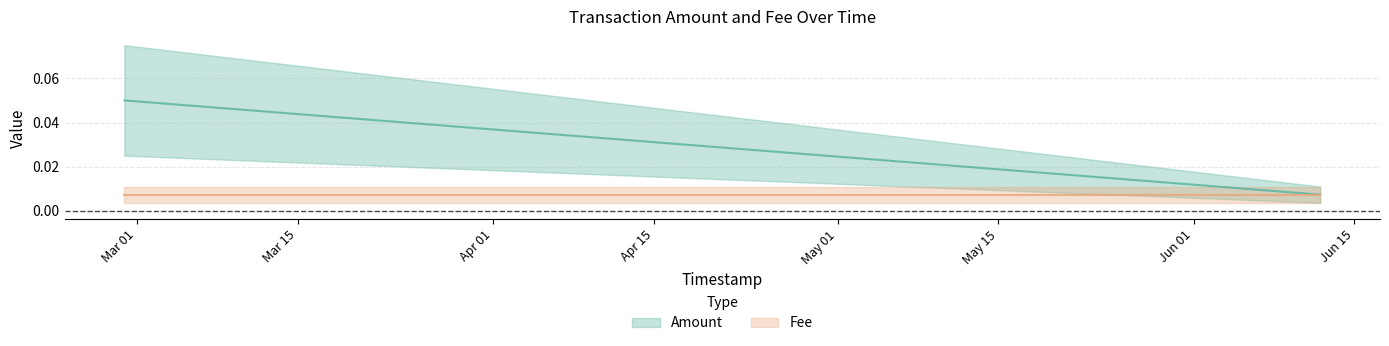

True or false: the data shows 0.0 at 2019-06-12 00:38:08.

True